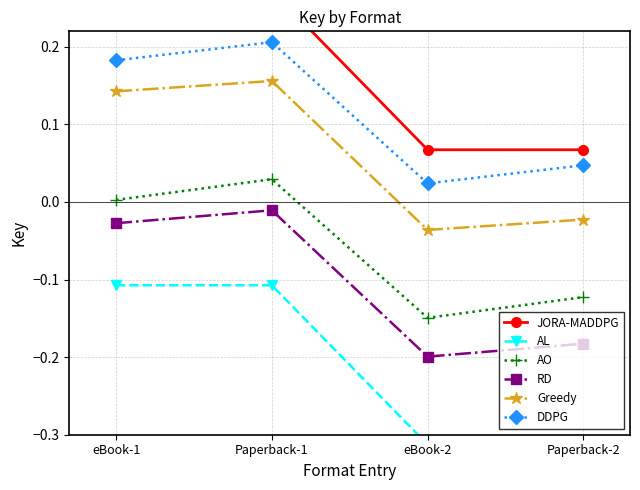

What is the label of the 3rd point from the left?

eBook-2